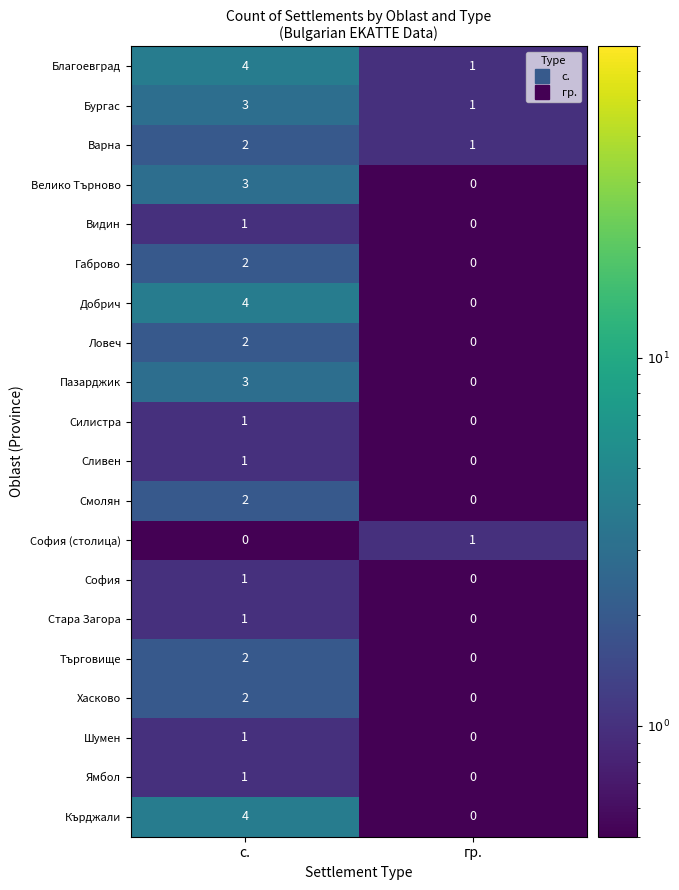

What is the sum of all Кърджали values?

4